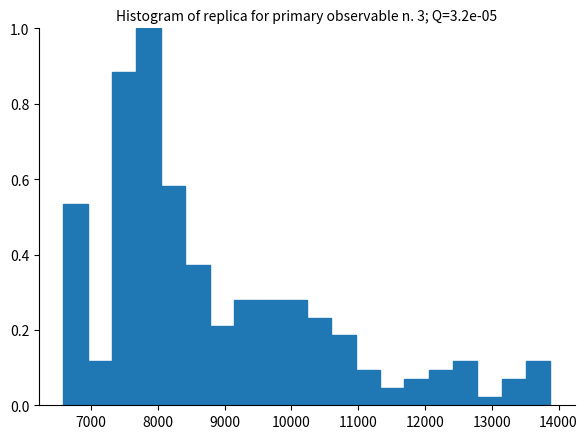

Read against the x-axis, roughly where is the centre of the tallest bar?

7900